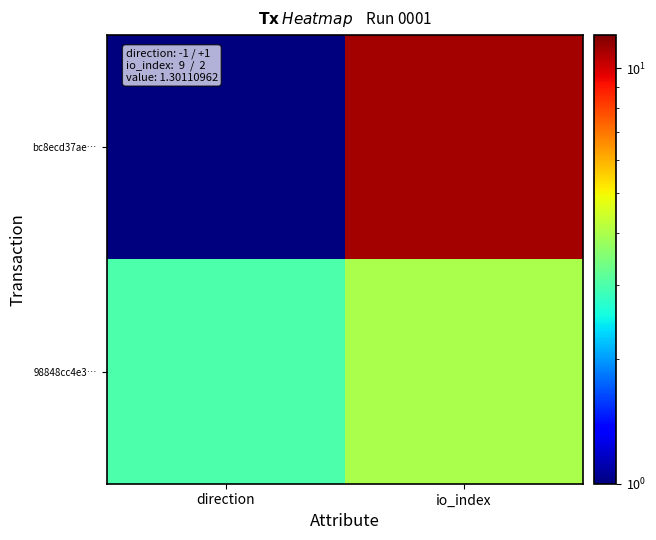

Reading left to right, list all the values displayed in this chart.

bc8ecd37ae…: direction=1	io_index=11
98848cc4e3…: direction=3	io_index=4